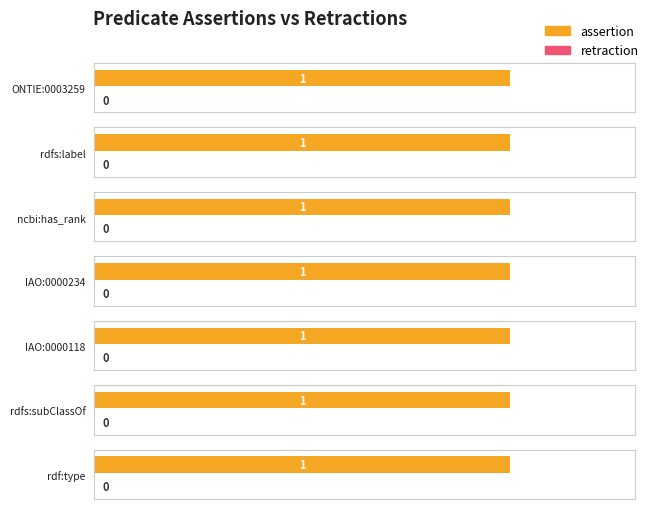

Reading left to right, extract all data points from this chart.

assertion: ONTIE:0003259=1	rdfs:label=1	ncbi:has_rank=1	IAO:0000234=1	IAO:0000118=1	rdfs:subClassOf=1	rdf:type=1
retraction: ONTIE:0003259=0	rdfs:label=0	ncbi:has_rank=0	IAO:0000234=0	IAO:0000118=0	rdfs:subClassOf=0	rdf:type=0